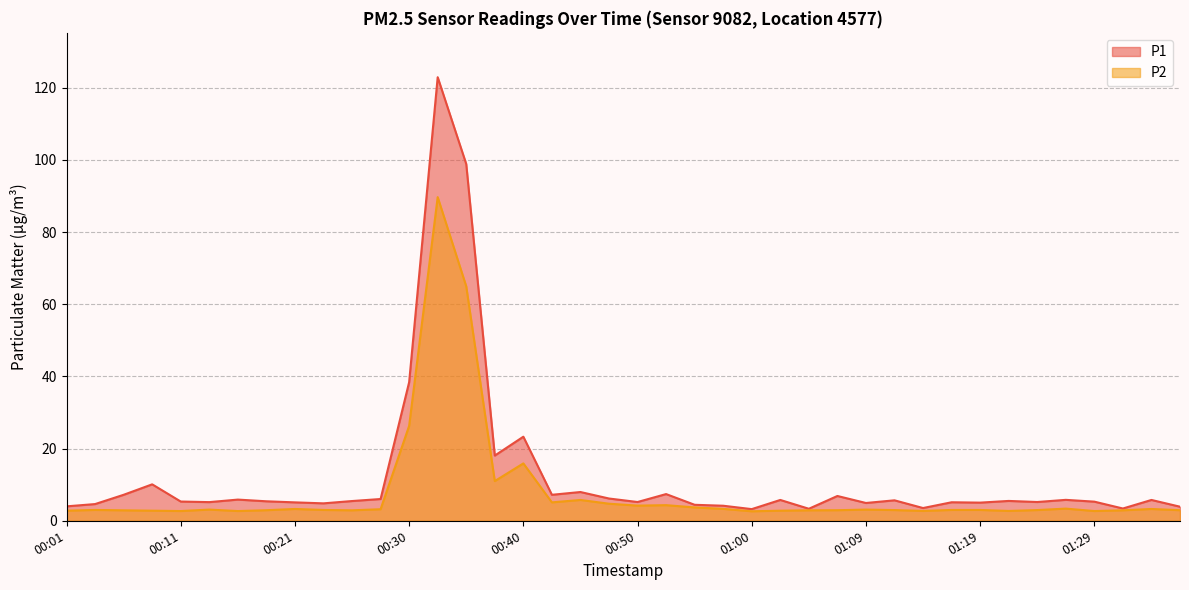

Is it true that P1 equals 1.2 at 01:22?

False